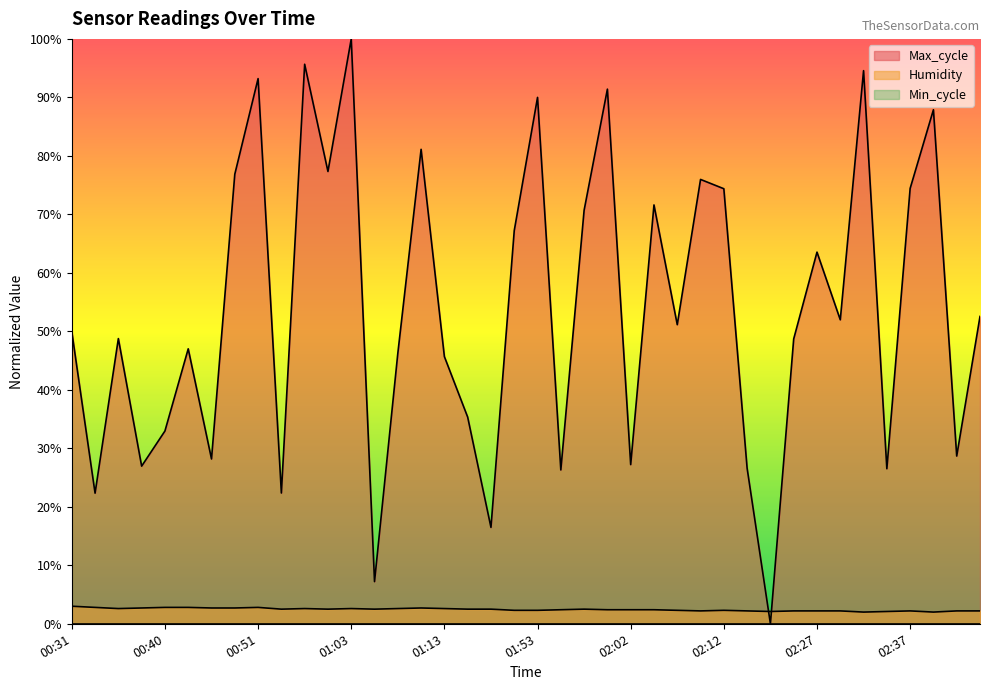

Which category has the highest value across all series?

01:03